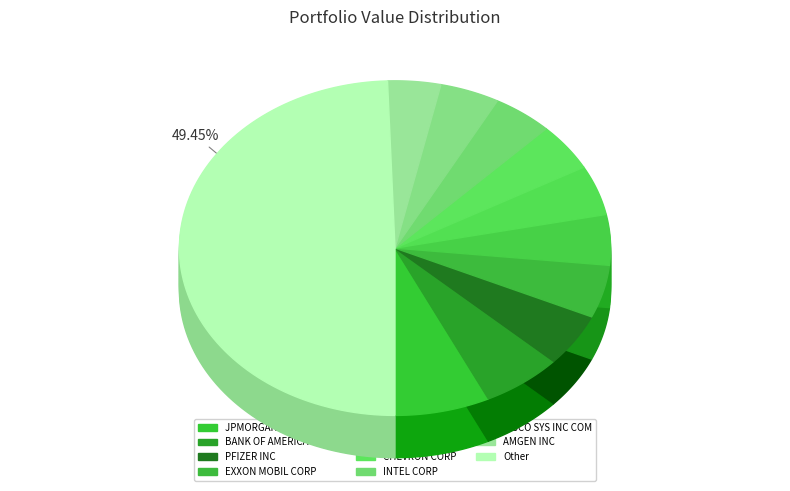

Is it true that Other is 49% of the pie?

True